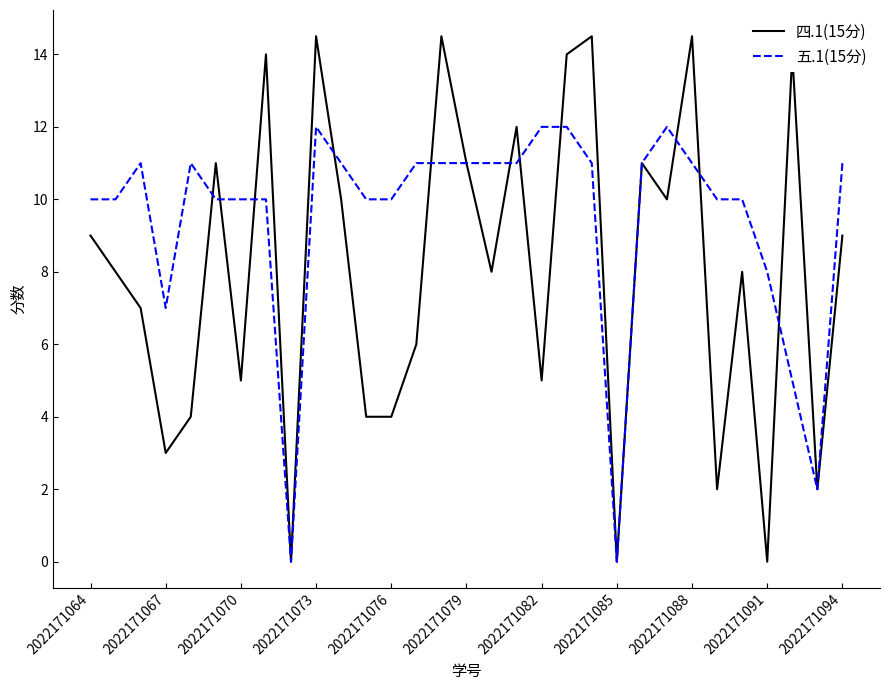

At how many categories does at least one series exceed 13?

7